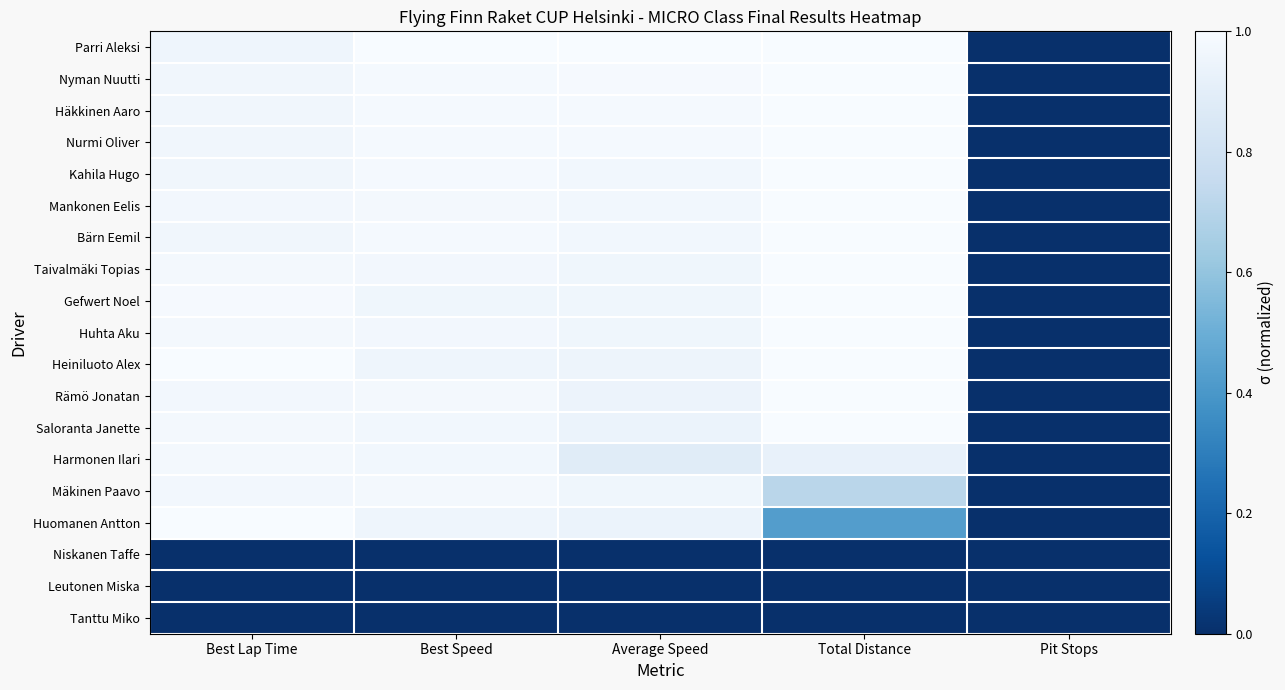

Between Average Speed and Total Distance, which is larger?

Average Speed